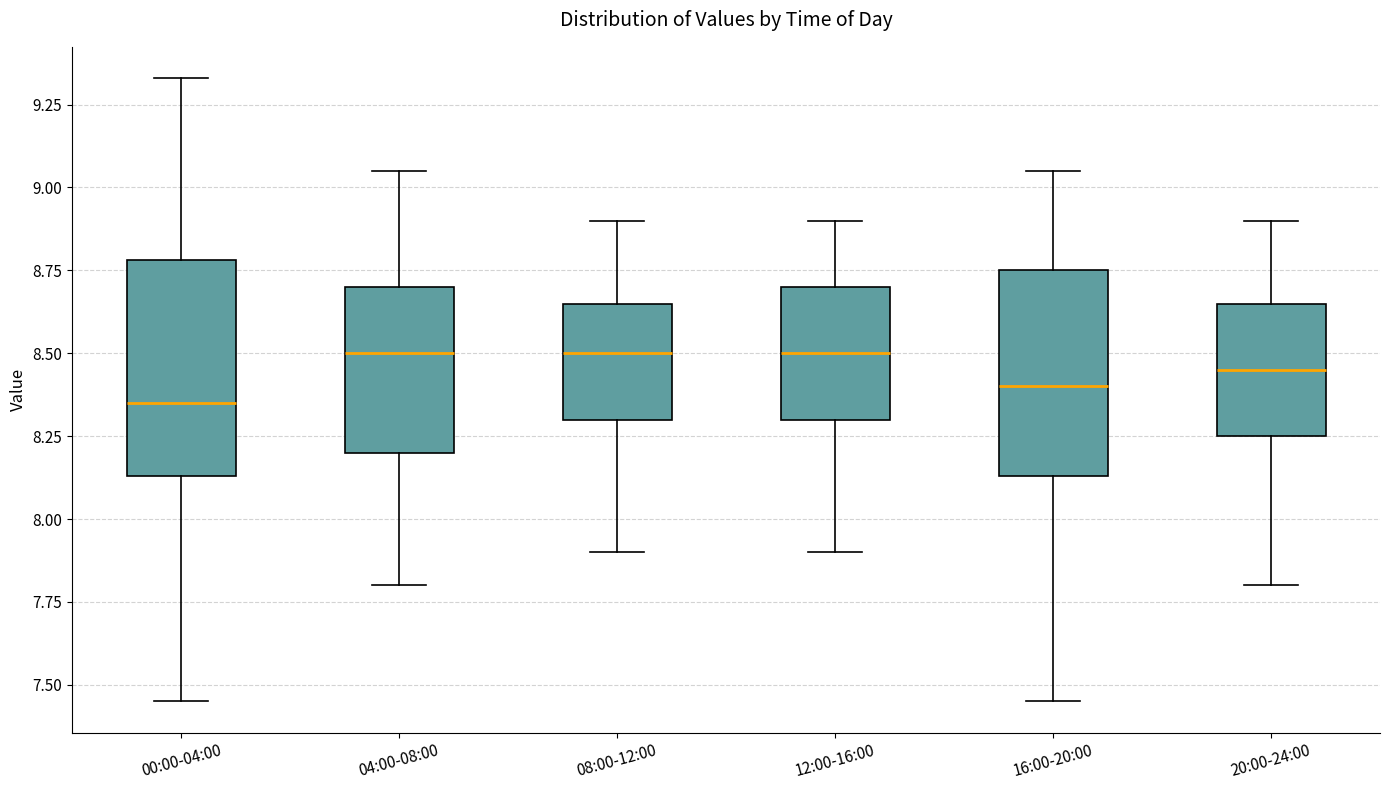

Reading left to right, transcribe this box plot: for each box, give where its median line is, the range the box spans, and where its two whiskers end, as read against the y-axis. The values are not printed on the chart, so give them approximately, as read against the axis.

00:00-04:00: median 8.35, box 8.15 to 8.80, whiskers 7.45 to 9.35
04:00-08:00: median 8.50, box 8.20 to 8.70, whiskers 7.80 to 9.05
08:00-12:00: median 8.50, box 8.30 to 8.65, whiskers 7.90 to 8.90
12:00-16:00: median 8.50, box 8.30 to 8.70, whiskers 7.90 to 8.90
16:00-20:00: median 8.40, box 8.15 to 8.75, whiskers 7.45 to 9.05
20:00-24:00: median 8.45, box 8.25 to 8.65, whiskers 7.80 to 8.90